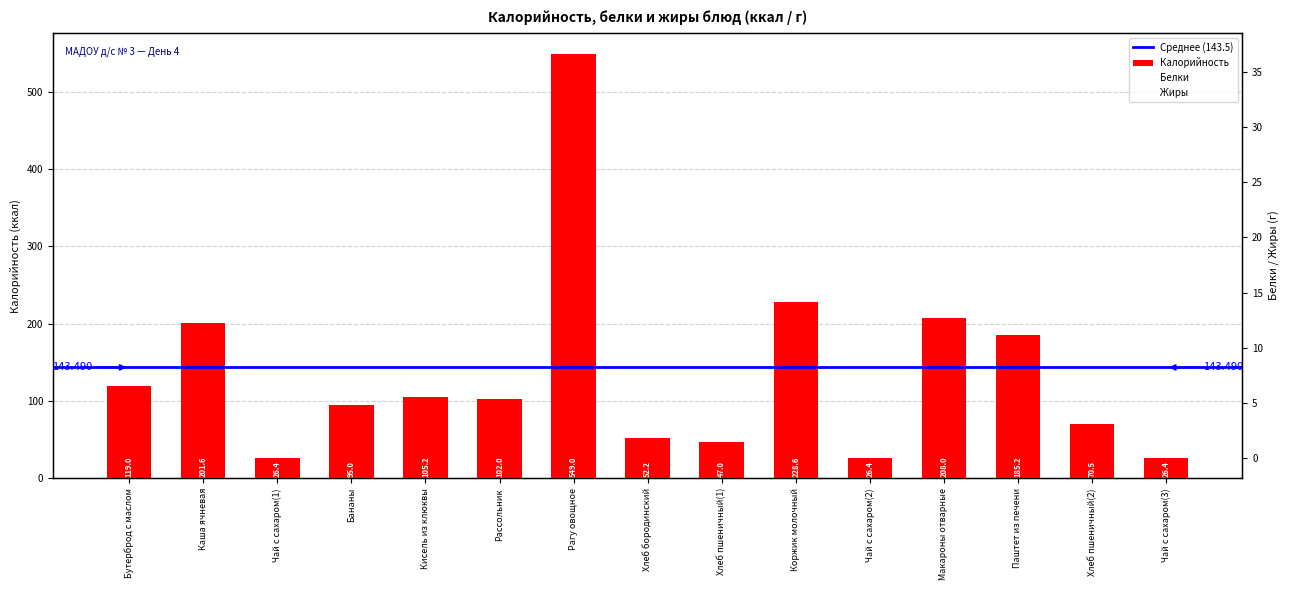

At Бананы, list the series in order from smallest to largest.

Жиры, Белки, Калорийность